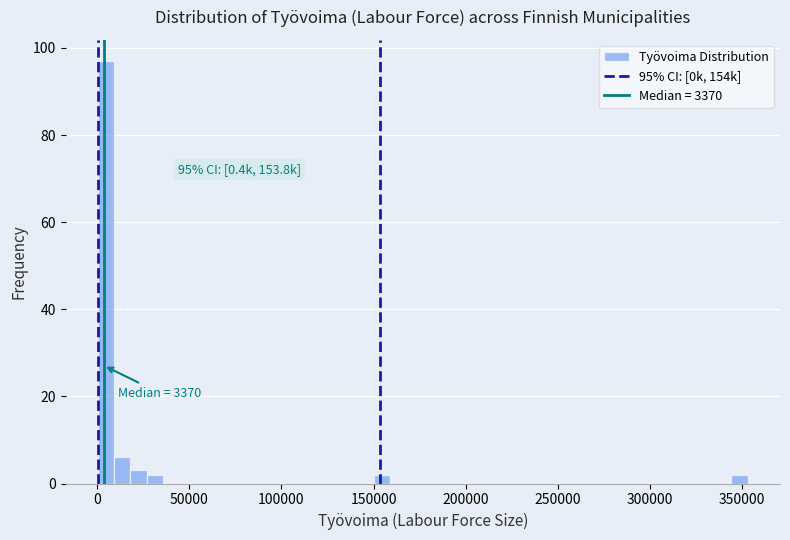

Read against the x-axis, roughly where is the centre of the tallest bar?

5000